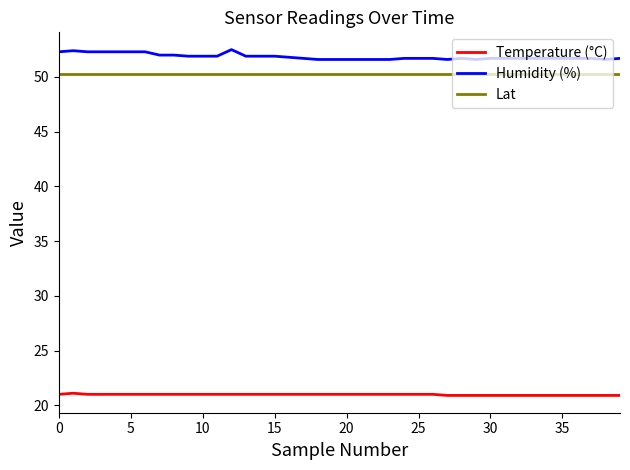

List the series in order of their peak value, lowest first.

Temperature (°C), Lat, Humidity (%)